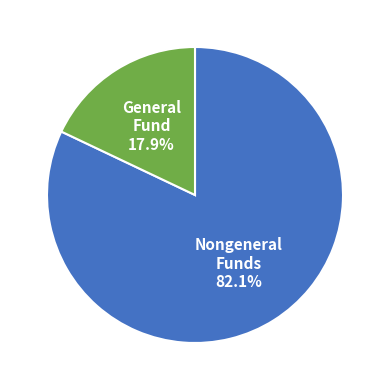

Is there any slice that represents more than half of the pie?

Yes